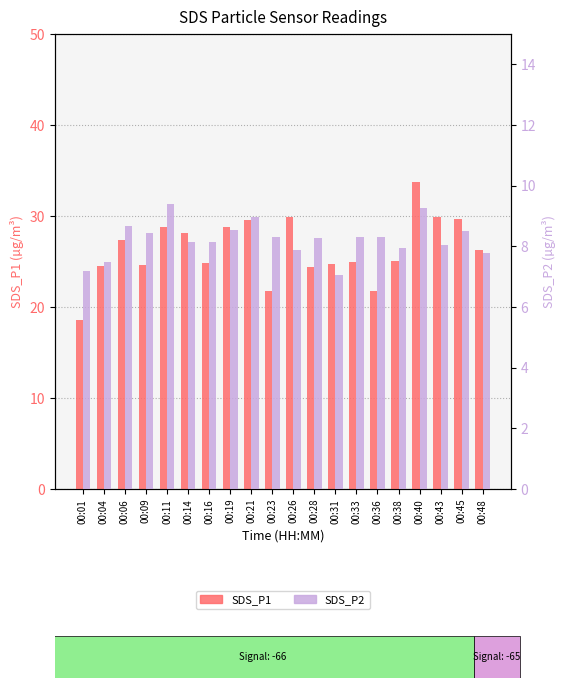

How many categories are shown in the chart?

20